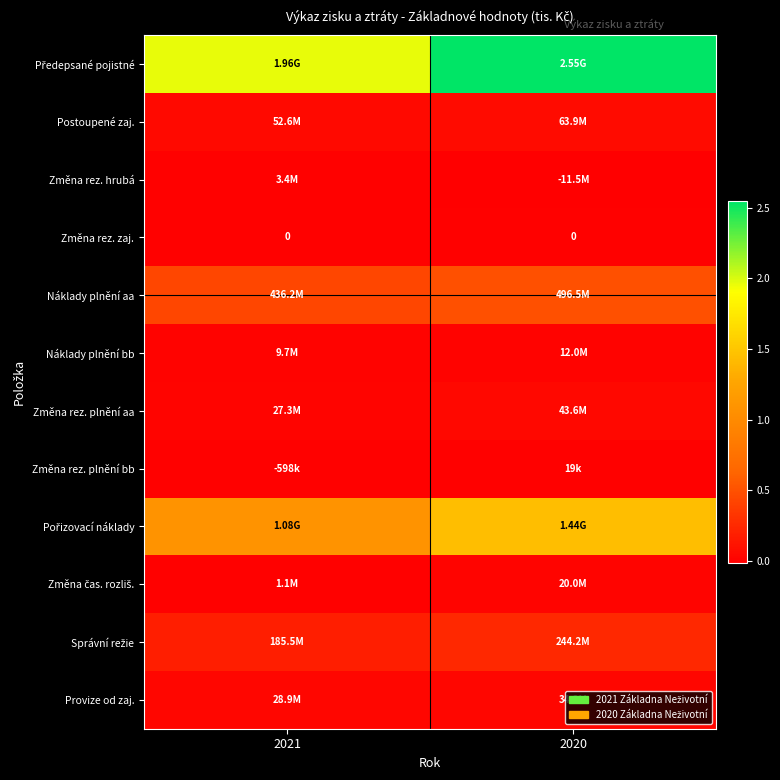

Which series has the widest spread of values?

Předepsané pojistné